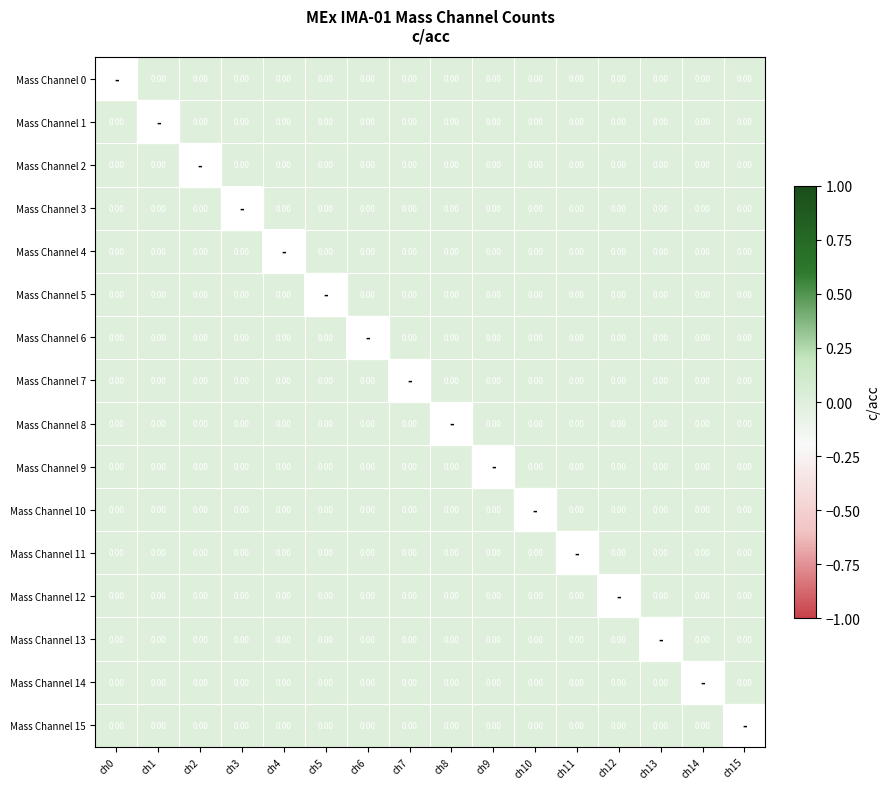

List the series in order of their overall mean, lowest first.

Mass Channel 0, Mass Channel 1, Mass Channel 2, Mass Channel 3, Mass Channel 4, Mass Channel 5, Mass Channel 6, Mass Channel 7, Mass Channel 8, Mass Channel 9, Mass Channel 10, Mass Channel 11, Mass Channel 12, Mass Channel 13, Mass Channel 14, Mass Channel 15